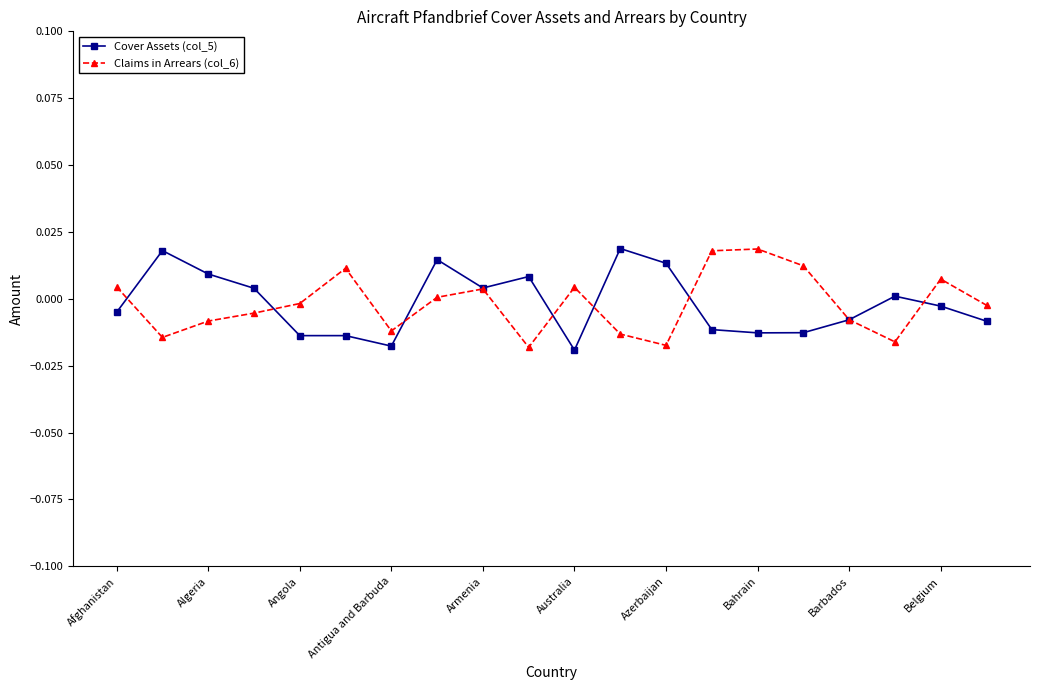

True or false: Cover Assets (col_5) has more than 2 interior local peaks.

True